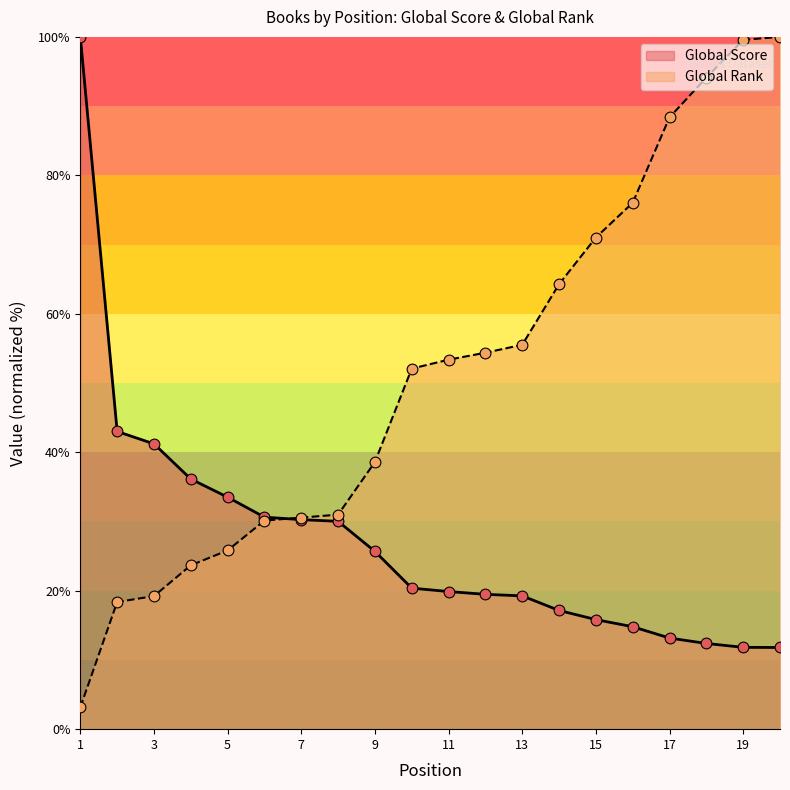

Which series has the widest spread of Y values?

Global Rank